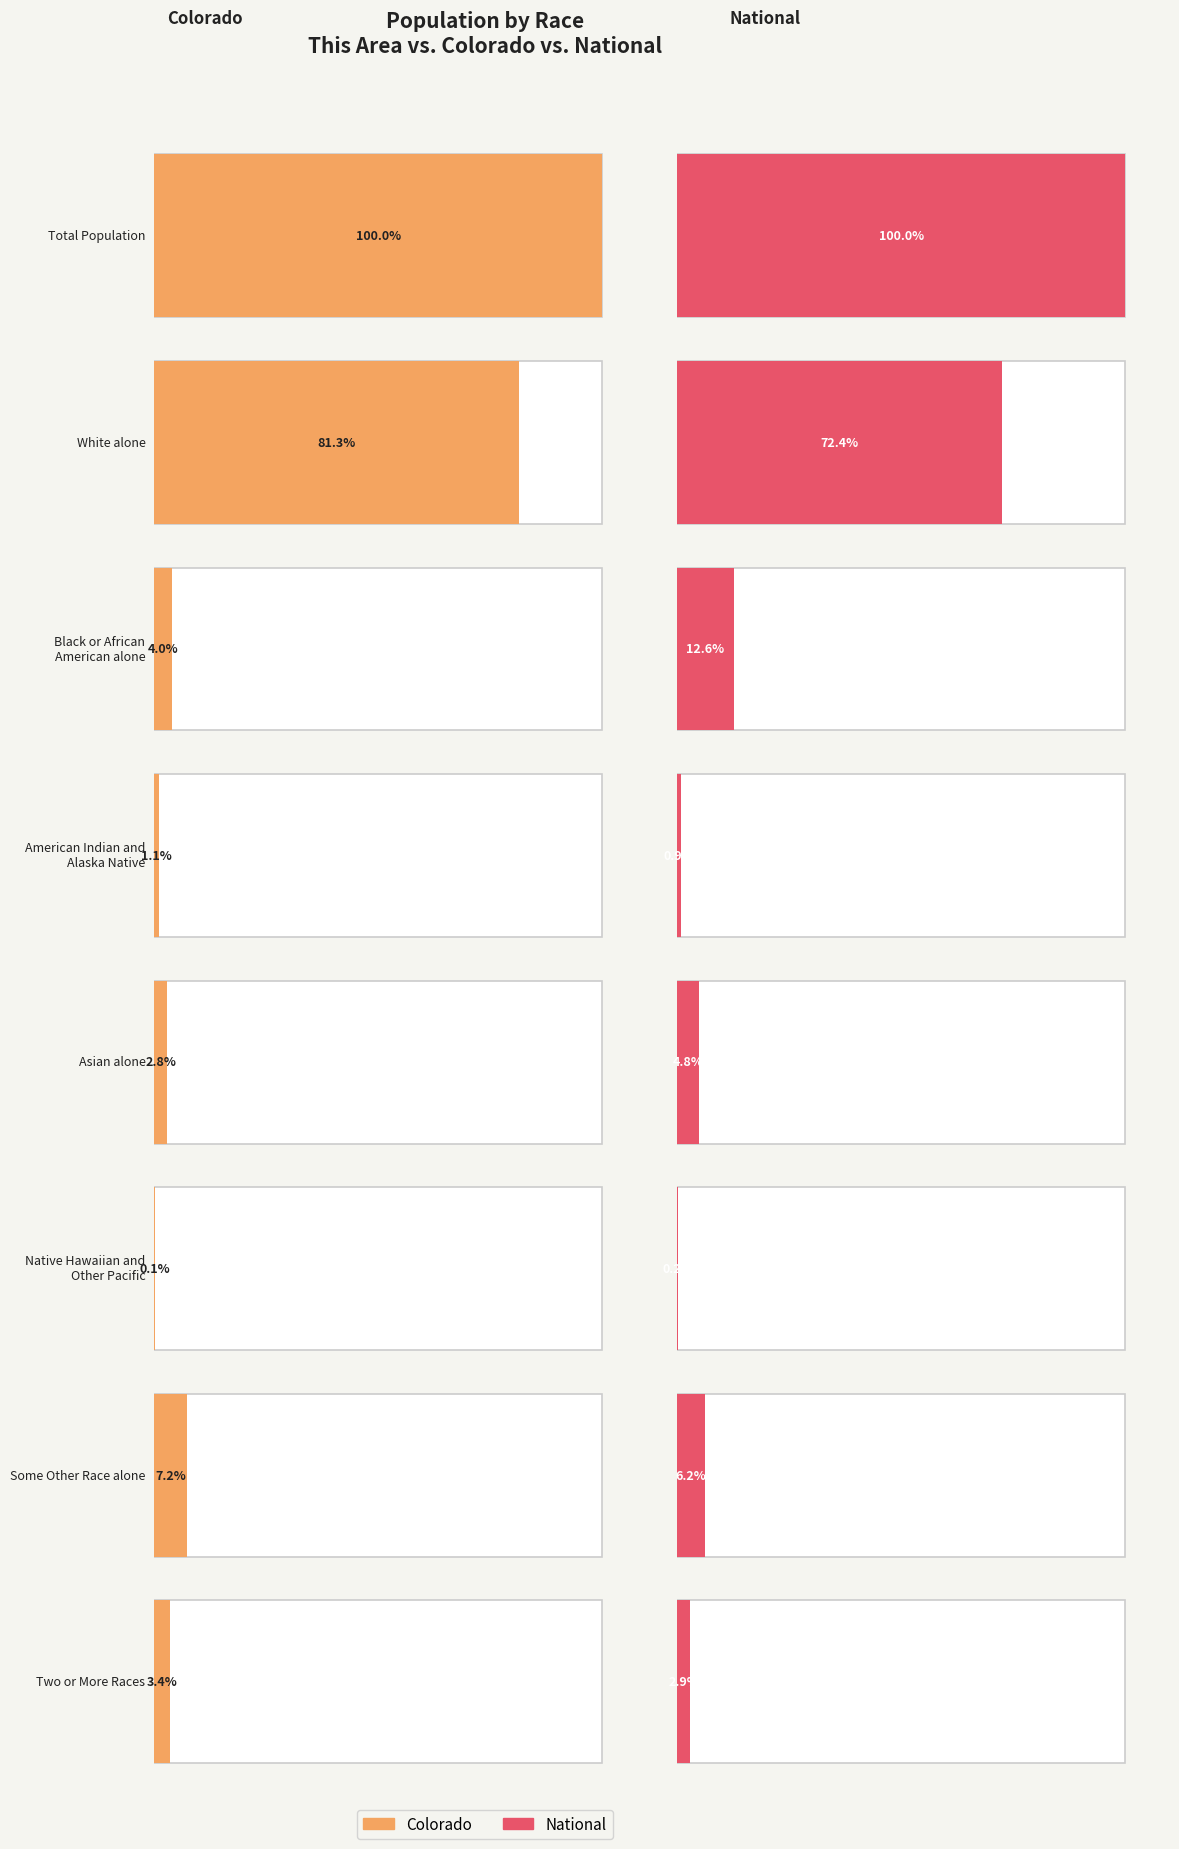

At which label is National closest to 154642775?

White alone